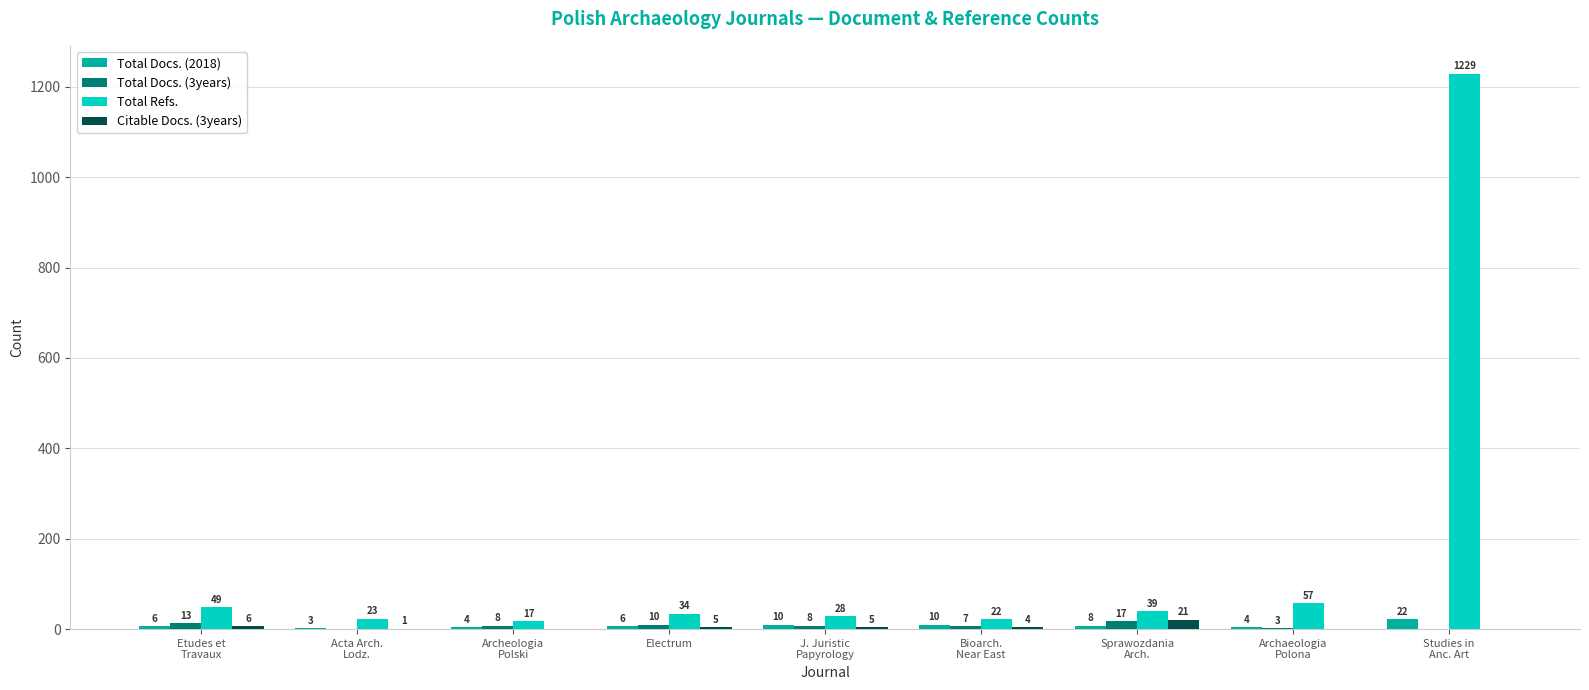

Count the number of data series in this chart.

4